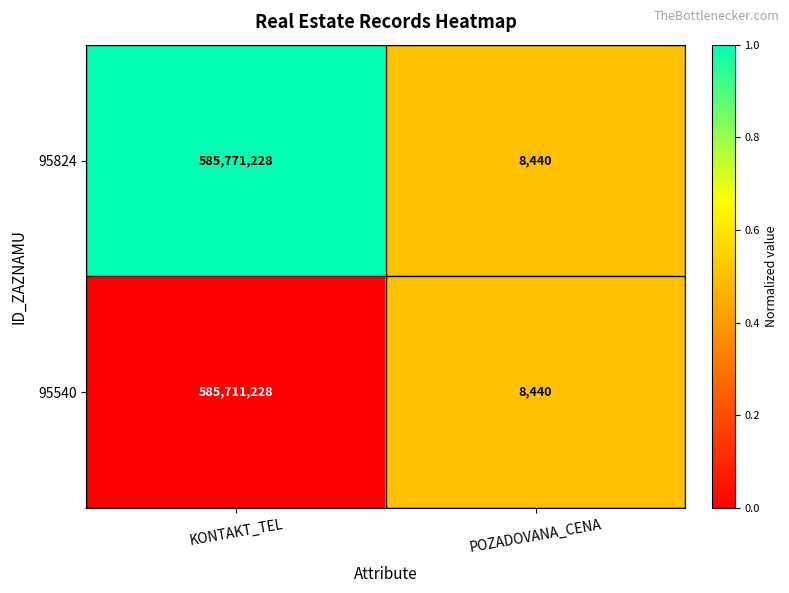

Which series has the largest total across all categories?

95824